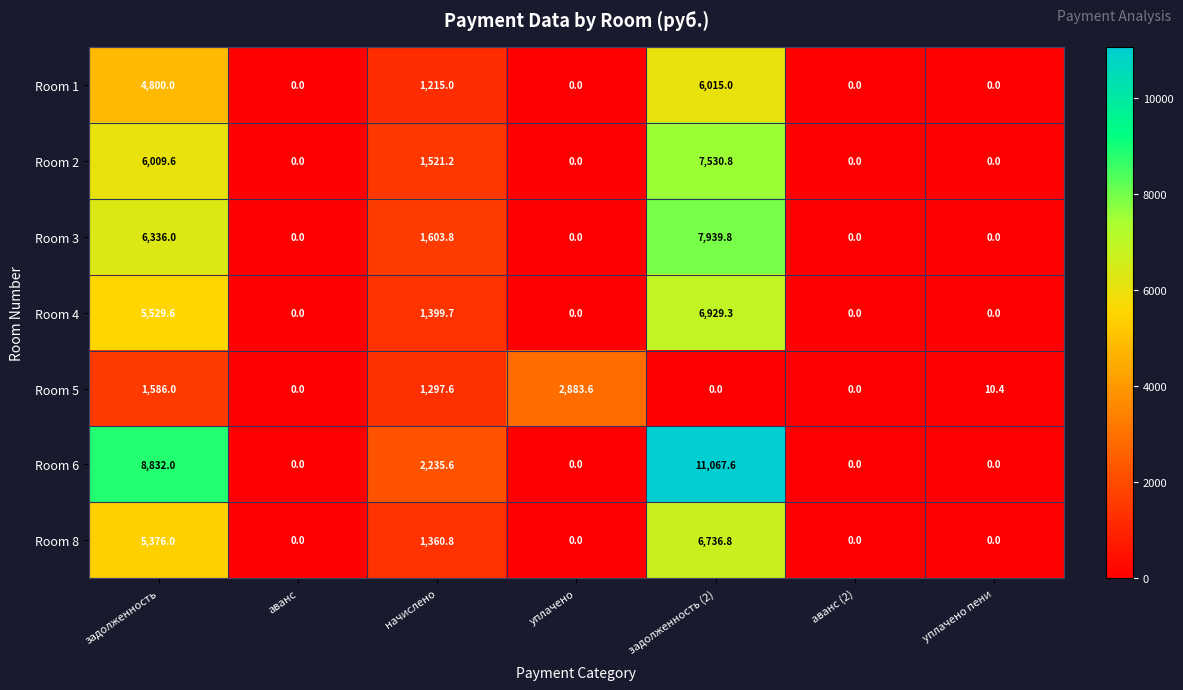

What is the difference between the second highest and minimum values in the Room 1 series?

4800.0